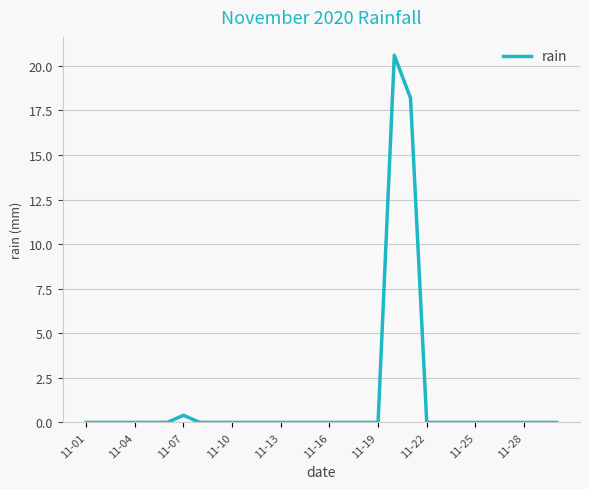

What is the difference between the maximum and minimum values?

20.6